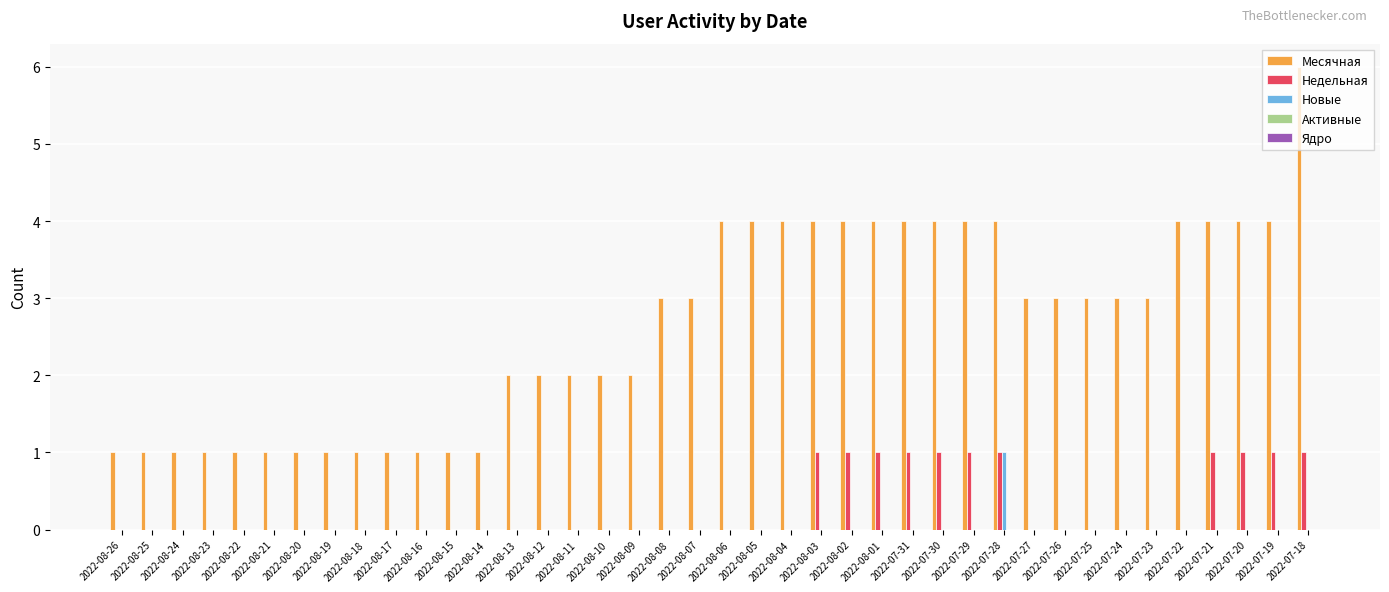

What is the total value across all series at 2022-08-18?

1